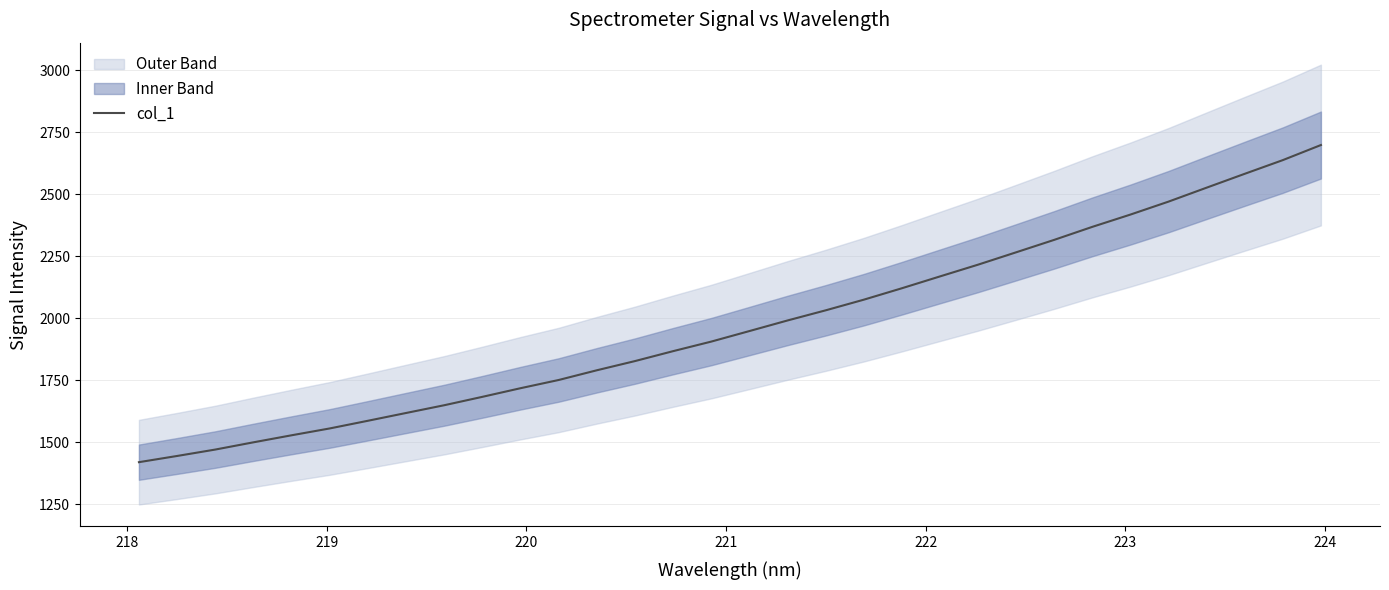

How many data points are above 1948?

16